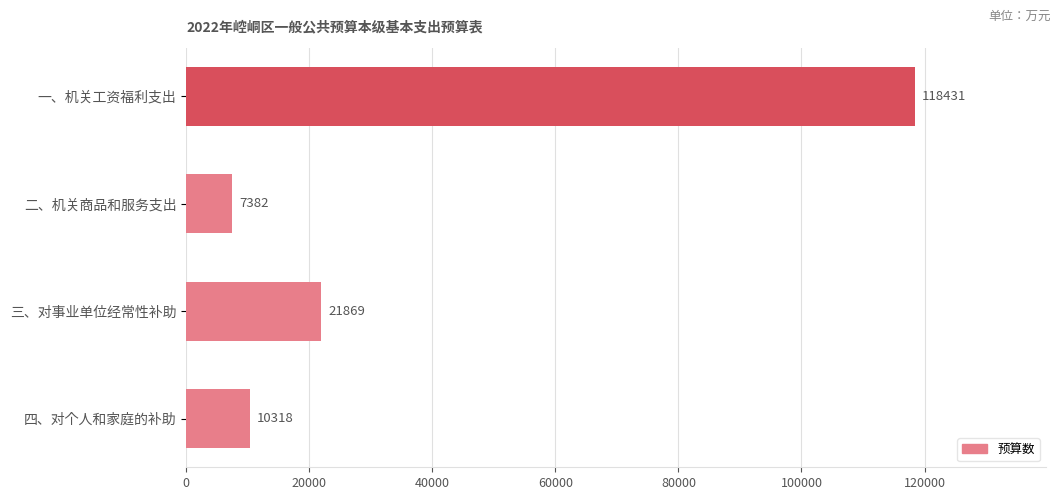

Reading bottom to top, what are all the values shown in this chart?

四、对个人和家庭的补助=10318	三、对事业单位经常性补助=21869	二、机关商品和服务支出=7382	一、机关工资福利支出=118431